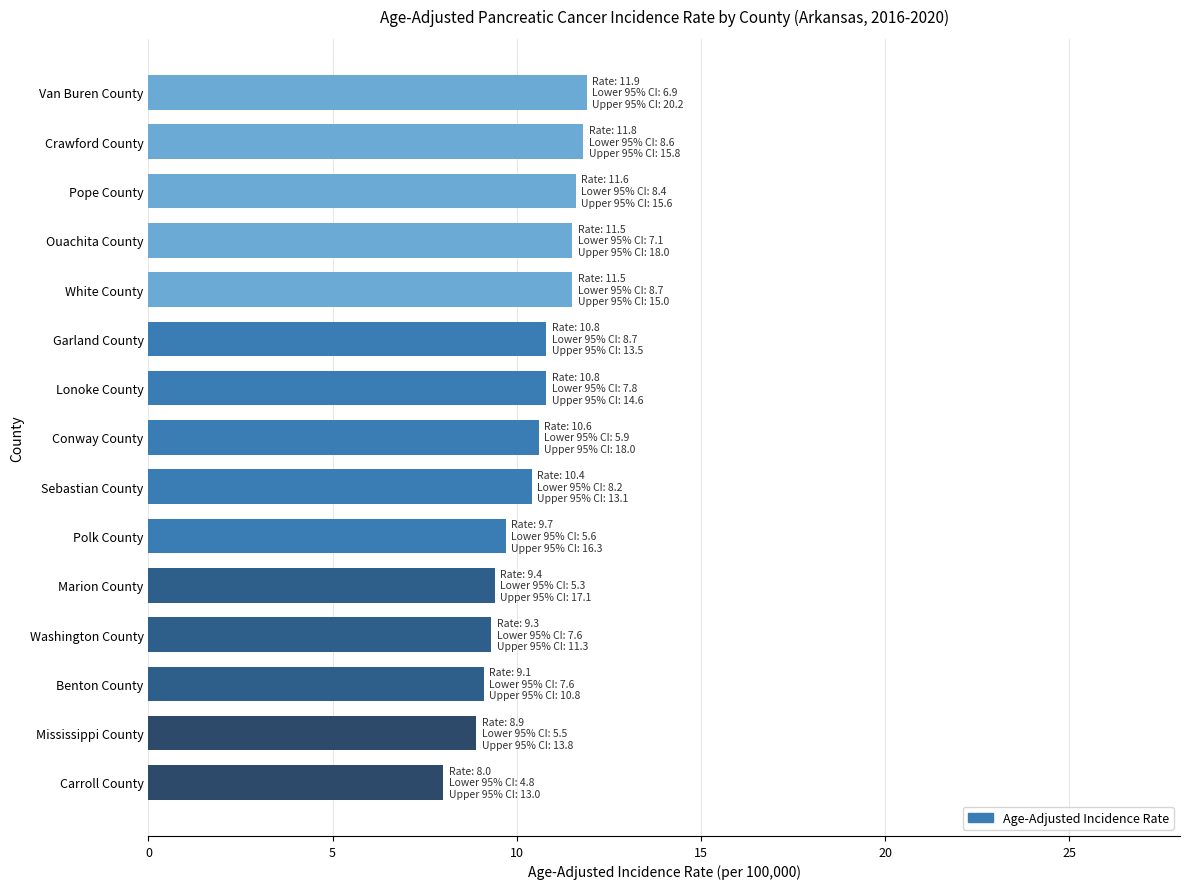

What is the ratio of the value at Lonoke County to the value at Conway County?

1.0